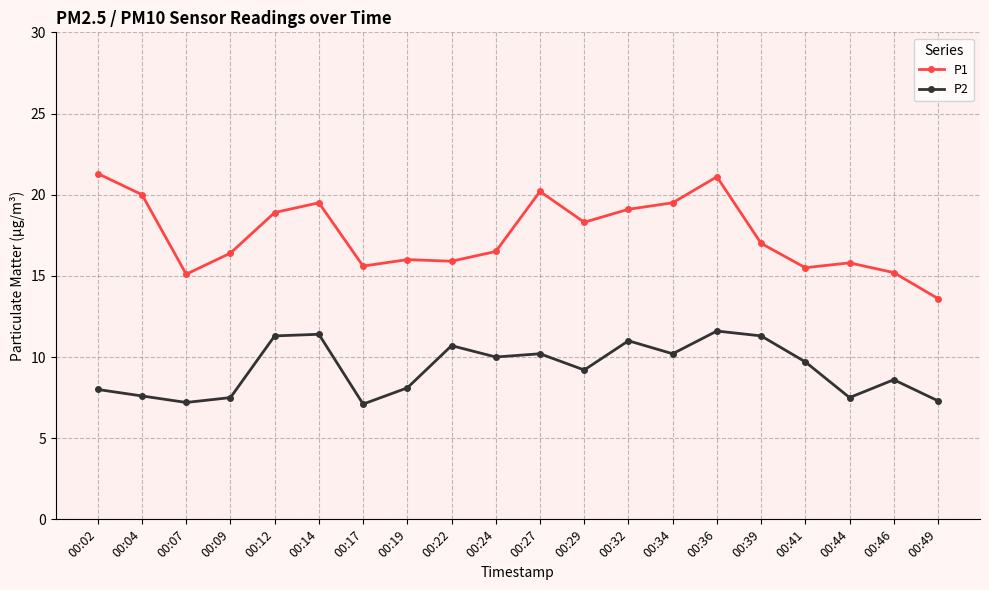

Rank the series by their maximum value, from lowest to highest.

P2, P1